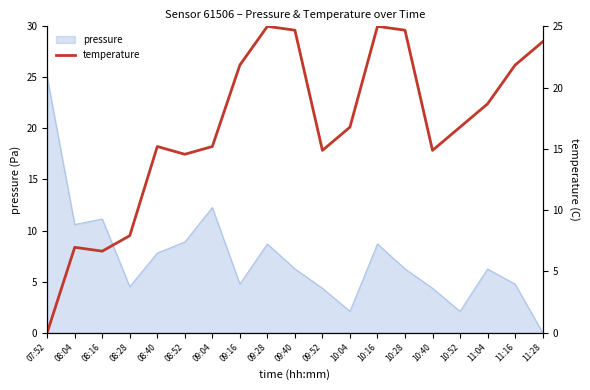

Where is the first local minimum?

08:16